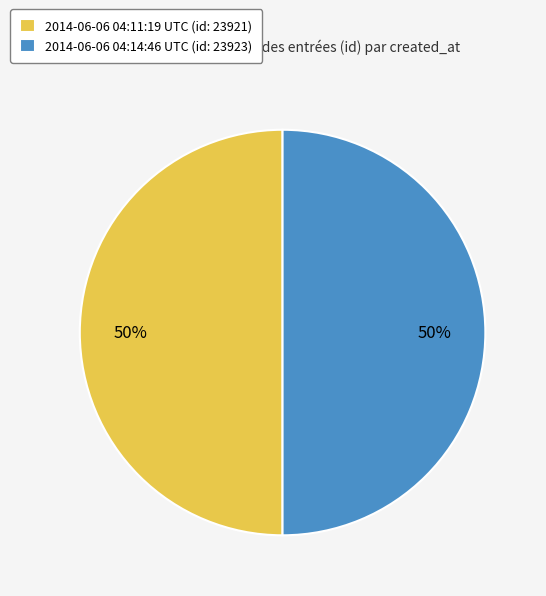

Is it true that 2014-06-06 04:14:46 UTC is 62% of the pie?

False